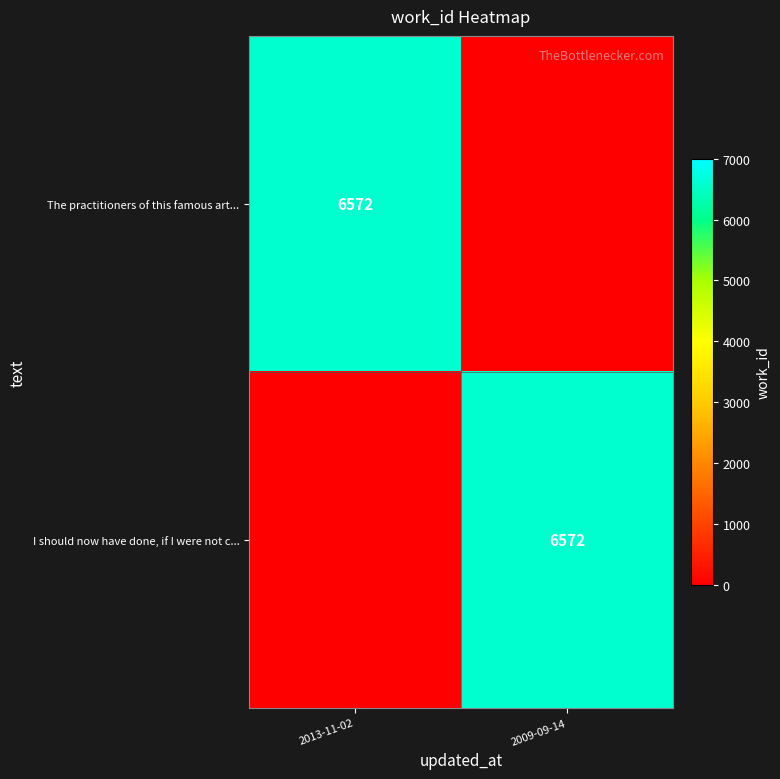

The The practitioners of this famous art... series shows 6572 at 2013-11-02. True or false?

True